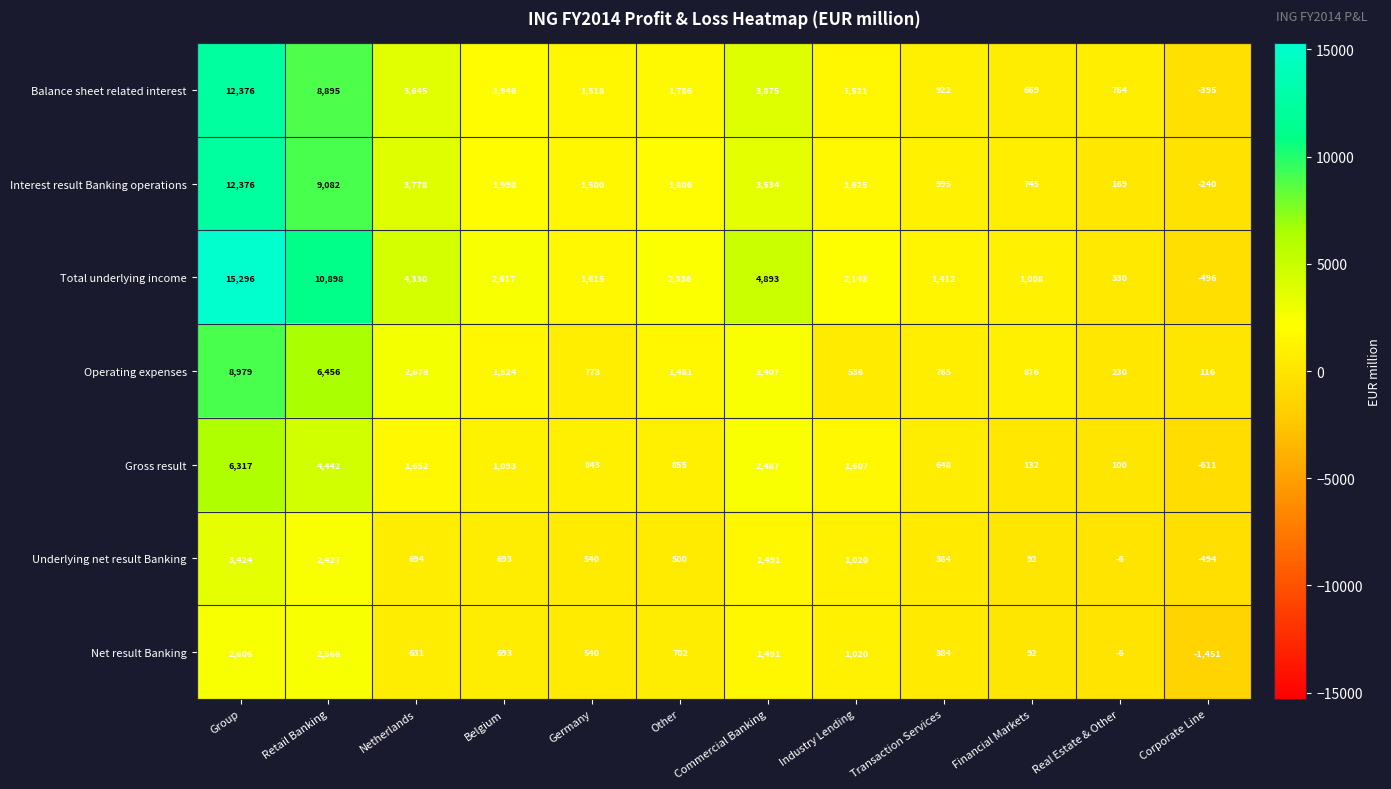

Rank the series at Corporate Line from lowest to highest value.

Net result Banking, Gross result, Total underlying income, Underlying net result Banking, Balance sheet related interest, Interest result Banking operations, Operating expenses